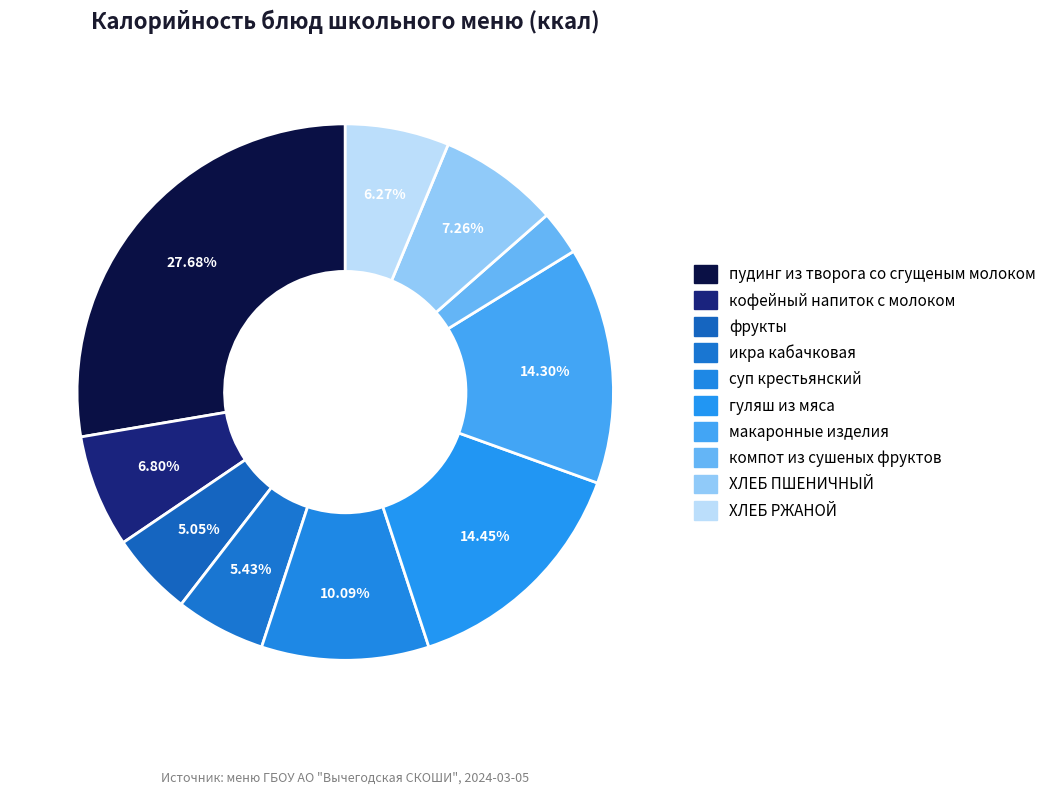

How much of the chart is everything except макаронные изделия?

85.7%